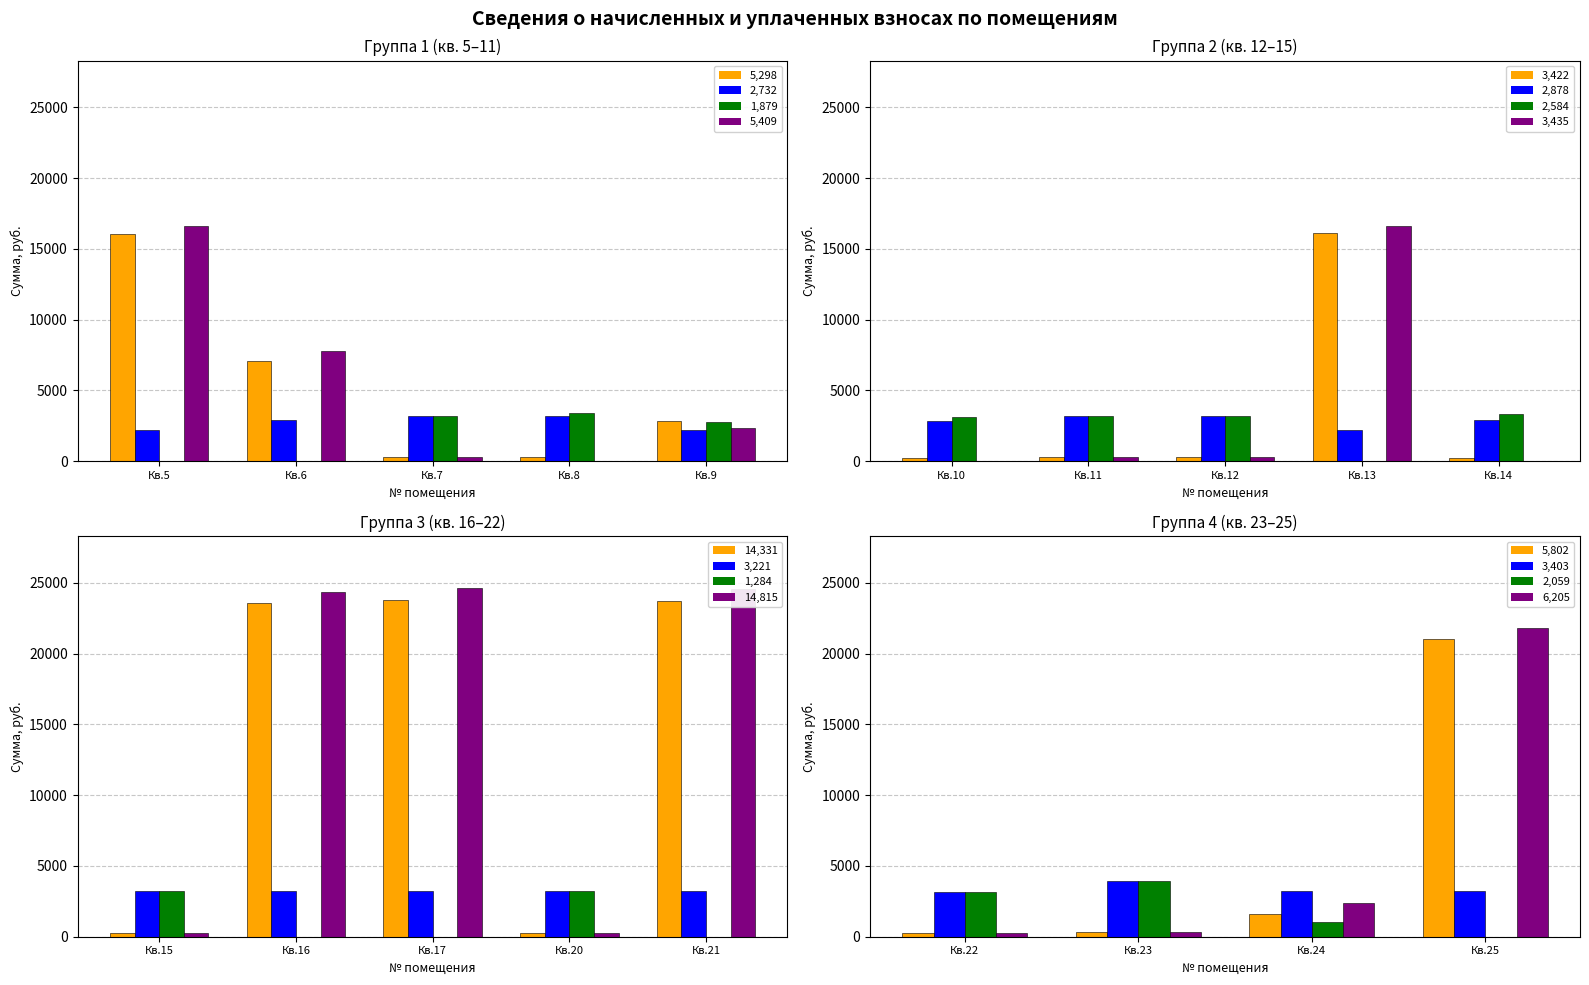

What is the sum of all начислено values?

13611.0